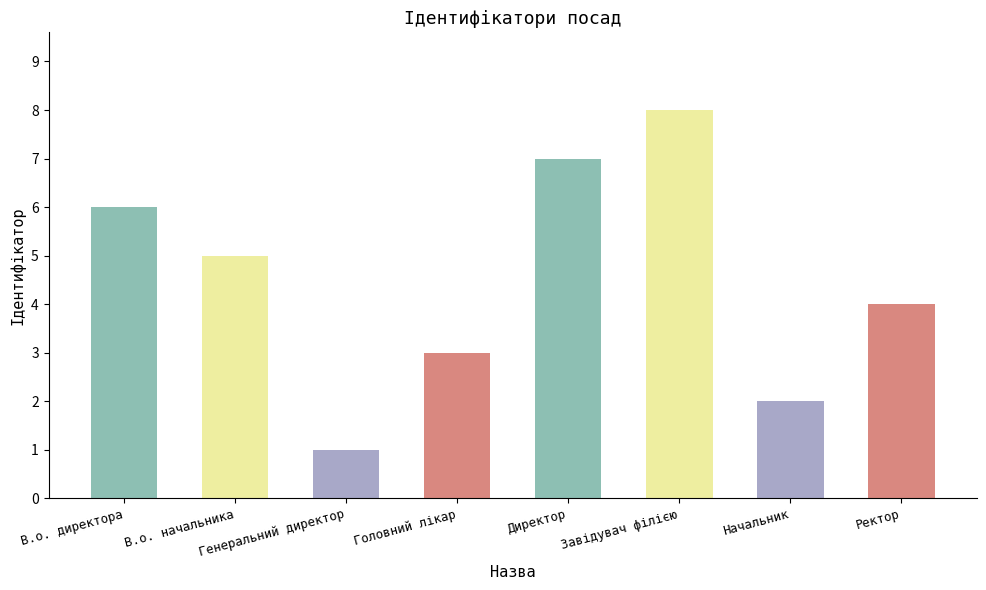

How many bars are there in total?

8